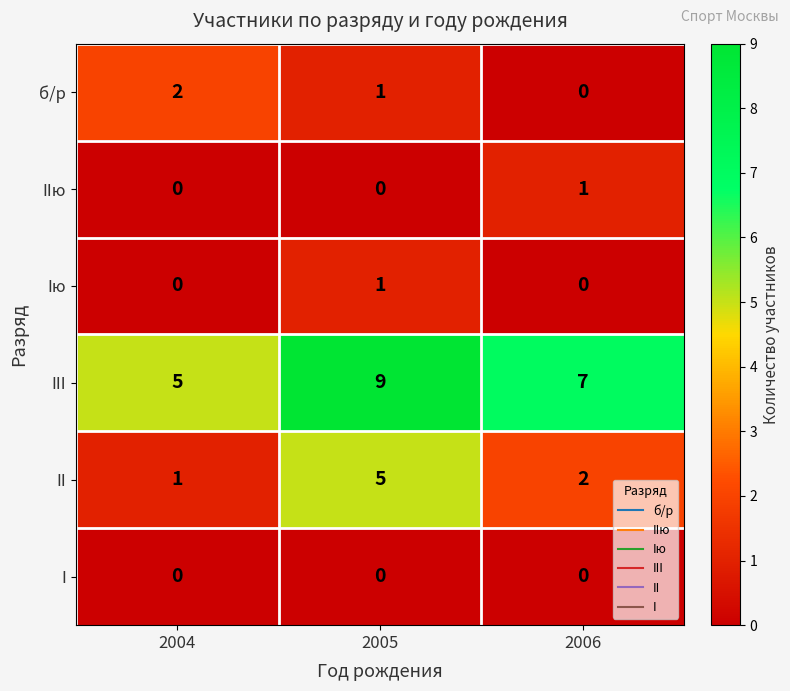

Which category has the highest value across all series?

2005